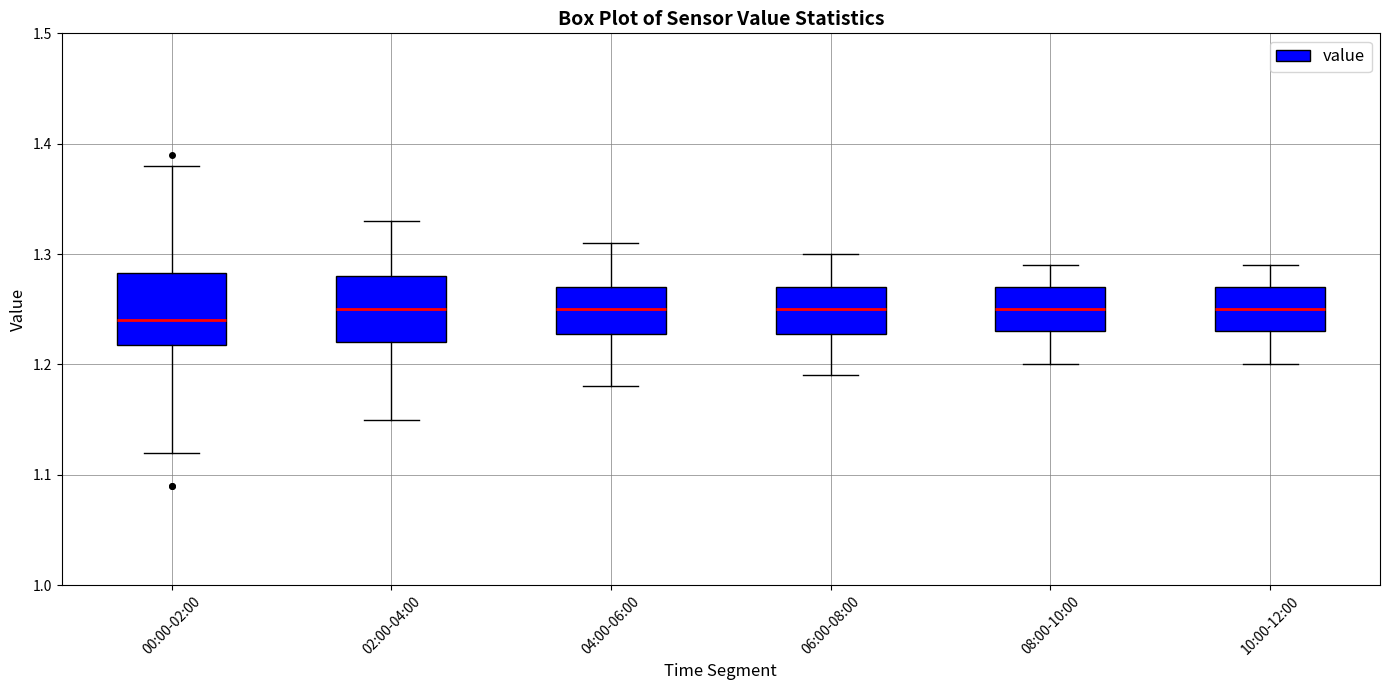

Where does the lower whisker of the box for 08:00-10:00 end on the y-axis? The values are not printed on the chart, so give them approximately, as read against the axis.

1.20